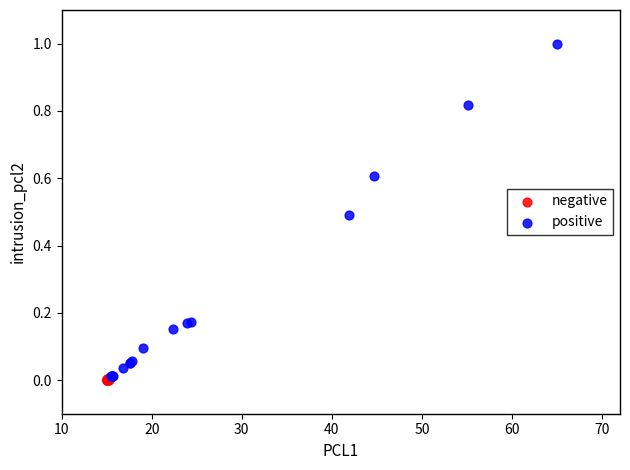

Which series has the largest Y range (max minus min)?

positive